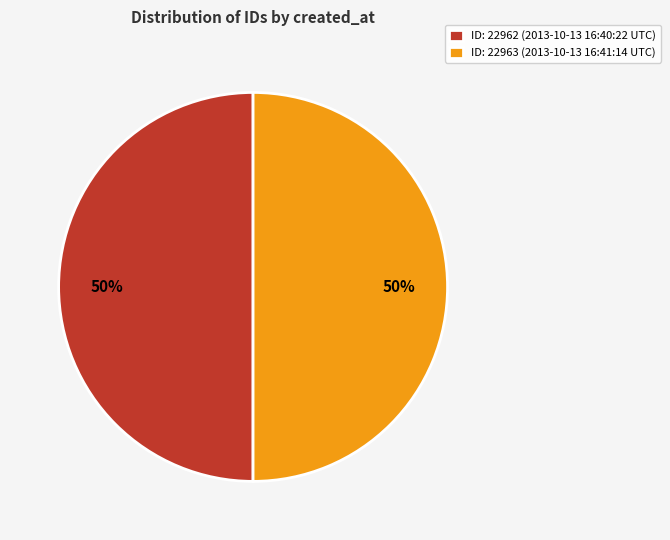

To the nearest percent, what is the average slice percentage?

50%